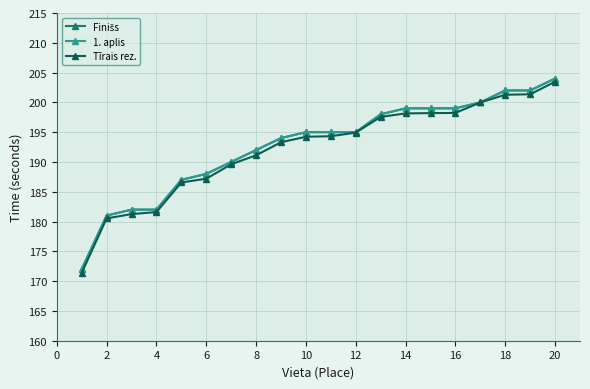

Which series has the widest spread of values?

Tīrais rez.